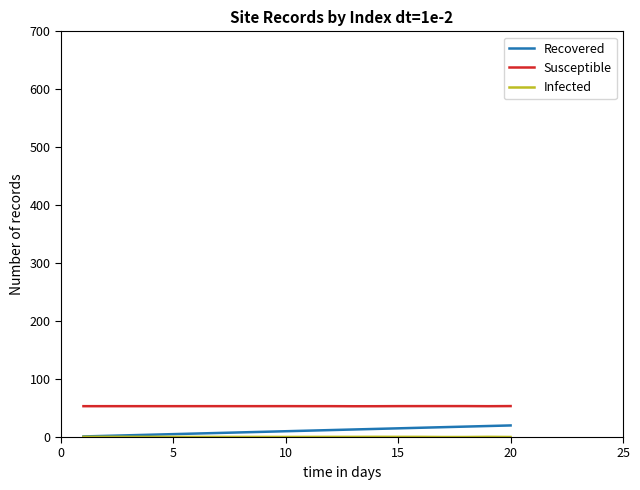

What is the highest value of the Recovered series?

20.0